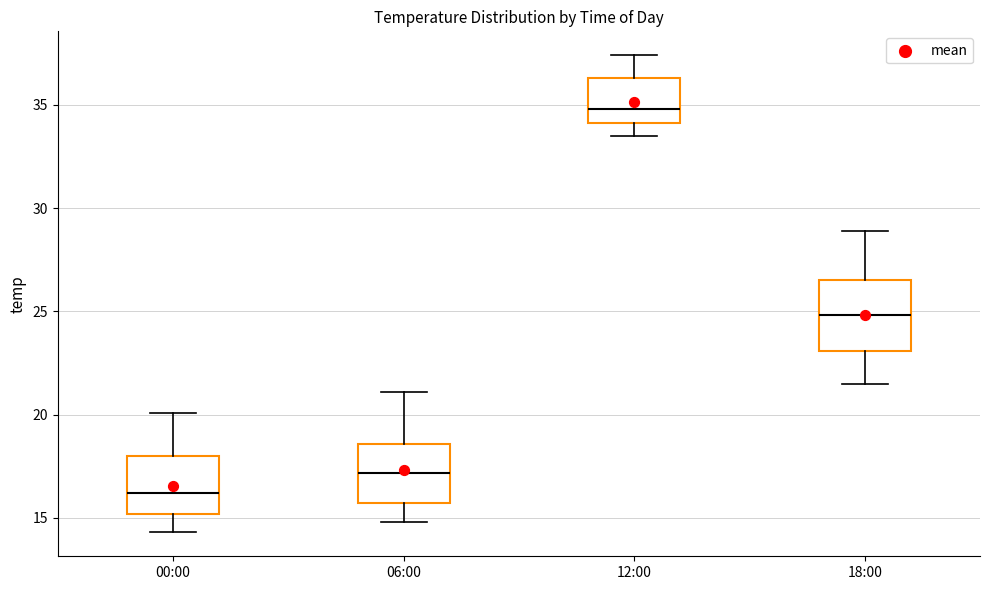

Reading left to right, transcribe this box plot: for each box, give where its median line is, the range the box spans, and where its two whiskers end, as read against the y-axis. The values are not printed on the chart, so give them approximately, as read against the axis.

00:00: median 16.0, box 15.0 to 18.0, whiskers 14.5 to 20.0
06:00: median 17.0, box 15.5 to 18.5, whiskers 15.0 to 21.0
12:00: median 35.0, box 34.0 to 36.5, whiskers 33.5 to 37.5
18:00: median 25.0, box 23.0 to 26.5, whiskers 21.5 to 29.0